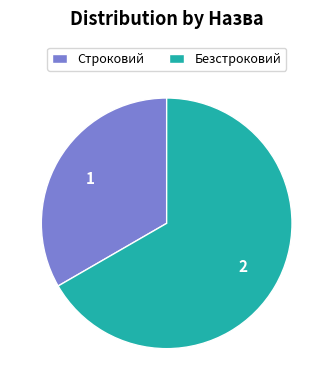

True or false: Безстроковий accounts for 56% of the total.

False